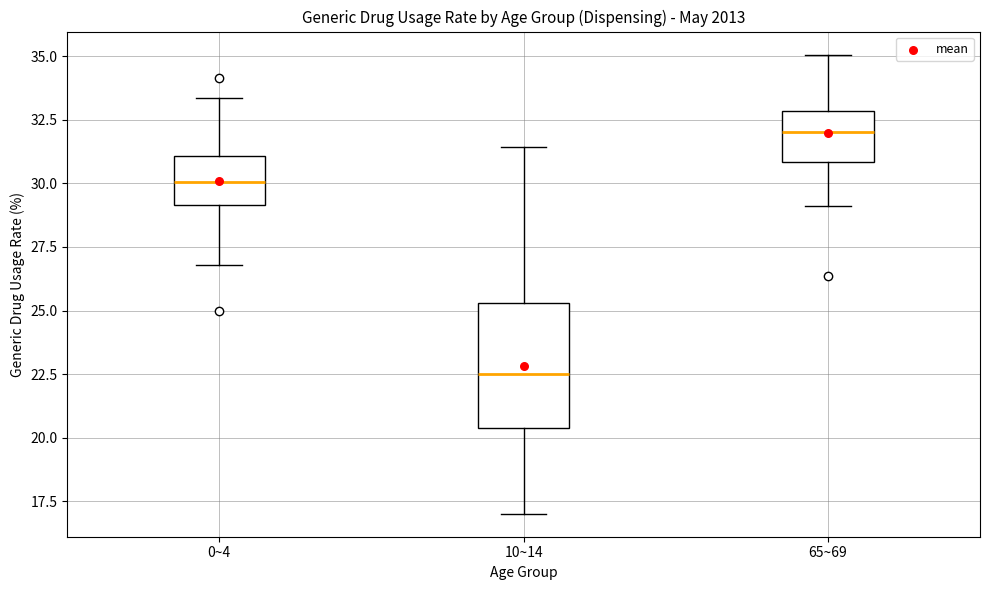

Which box has the lowest median line?

10~14